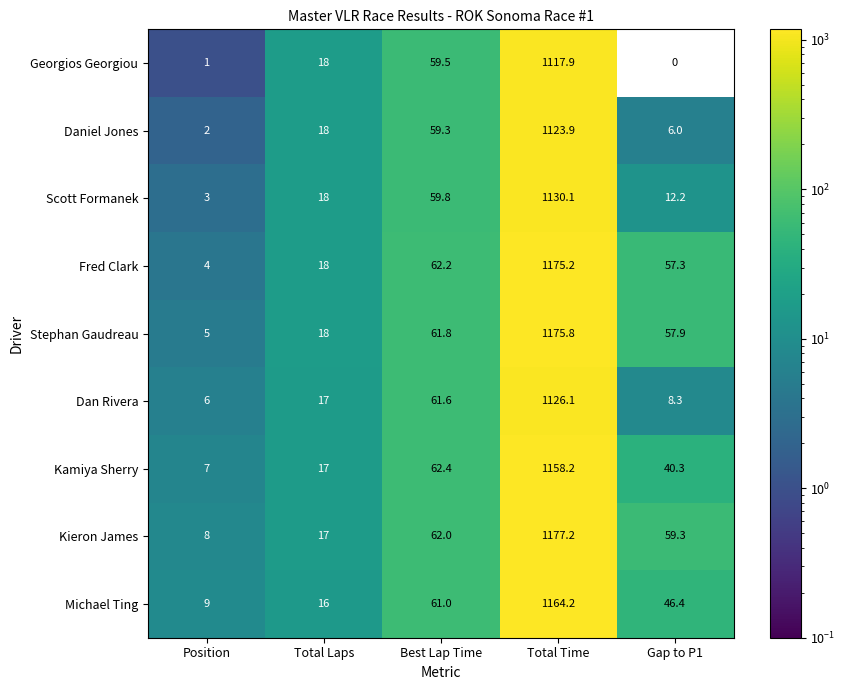

Where is Daniel Jones nearest to the value 562?

Best Lap Time